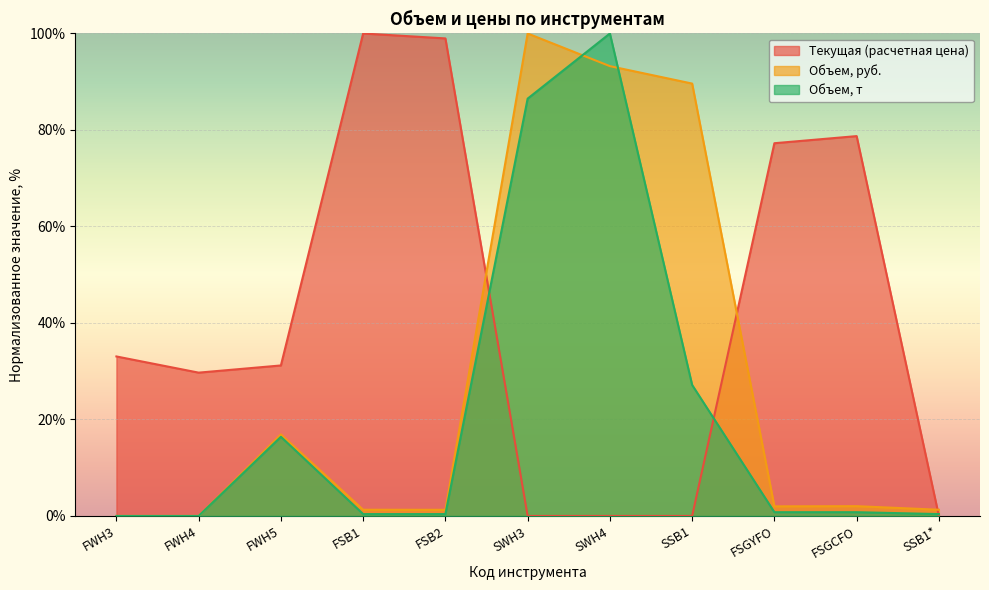

What is the difference between the highest and lowest values at FSB2?

98.6